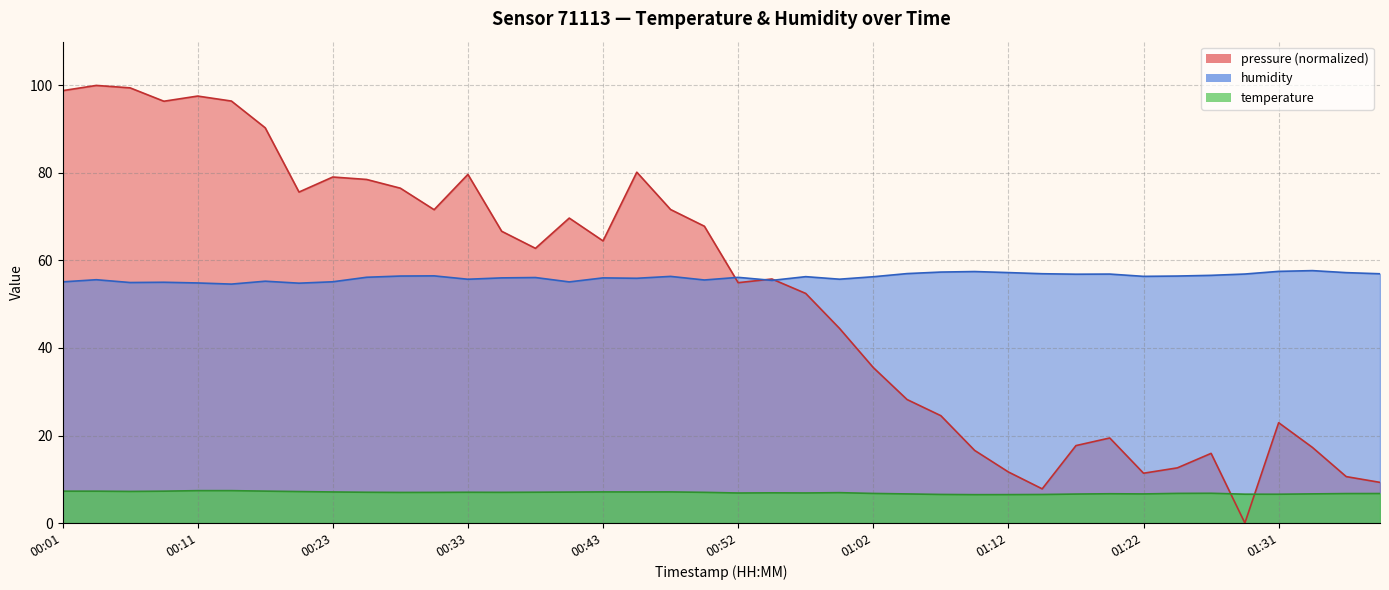

Reading left to right, transcribe all the data shown in this chart.

temperature: 00:01=7.3	00:03=7.3	00:06=7.2	00:08=7.3	00:11=7.4	00:13=7.4	00:18=7.3	00:21=7.2	00:23=7.1	00:26=7.0	00:28=7.0	00:31=7.0	00:33=7.0	00:35=7.0	00:38=7.0	00:40=7.1	00:43=7.1	00:45=7.1	00:48=7.1	00:50=7.0	00:52=6.9	00:55=6.9	00:57=6.9	01:00=6.9	01:02=6.8	01:05=6.7	01:07=6.5	01:09=6.5	01:12=6.5	01:14=6.5	01:17=6.6	01:19=6.7	01:22=6.7	01:24=6.8	01:26=6.8	01:29=6.6	01:31=6.6	01:34=6.7	01:36=6.7	01:39=6.7
humidity: 00:01=55.1	00:03=55.6	00:06=55.0	00:08=55.0	00:11=54.9	00:13=54.6	00:18=55.3	00:21=54.8	00:23=55.1	00:26=56.2	00:28=56.4	00:31=56.5	00:33=55.7	00:35=56.0	00:38=56.1	00:40=55.1	00:43=56.0	00:45=55.9	00:48=56.4	00:50=55.5	00:52=56.1	00:55=55.5	00:57=56.3	01:00=55.7	01:02=56.3	01:05=57.0	01:07=57.4	01:09=57.5	01:12=57.2	01:14=57.0	01:17=56.9	01:19=56.9	01:22=56.4	01:24=56.4	01:26=56.6	01:29=56.9	01:31=57.5	01:34=57.7	01:36=57.2	01:39=57.0